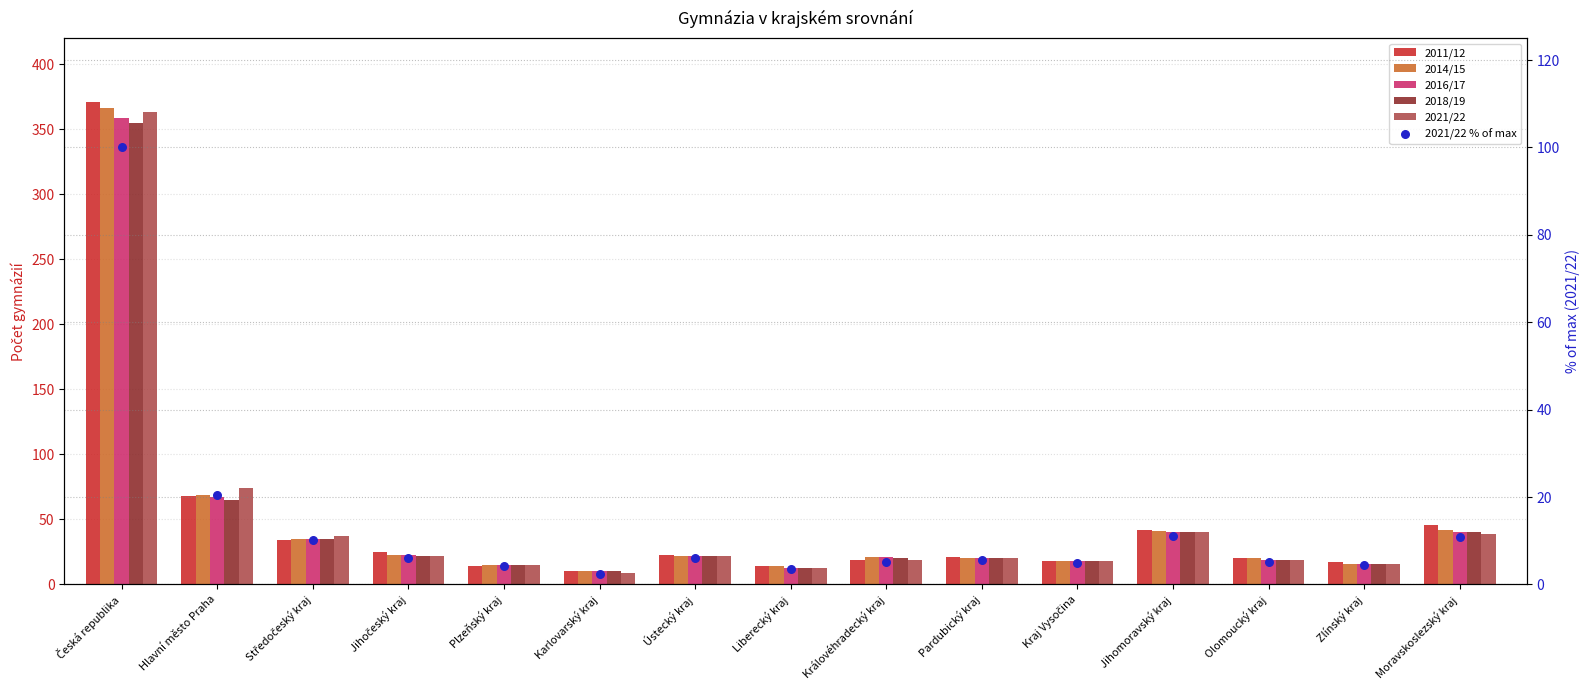

What are all the series names shown in the legend?

2011/12, 2014/15, 2016/17, 2018/19, 2021/22, 2021/22 % of max